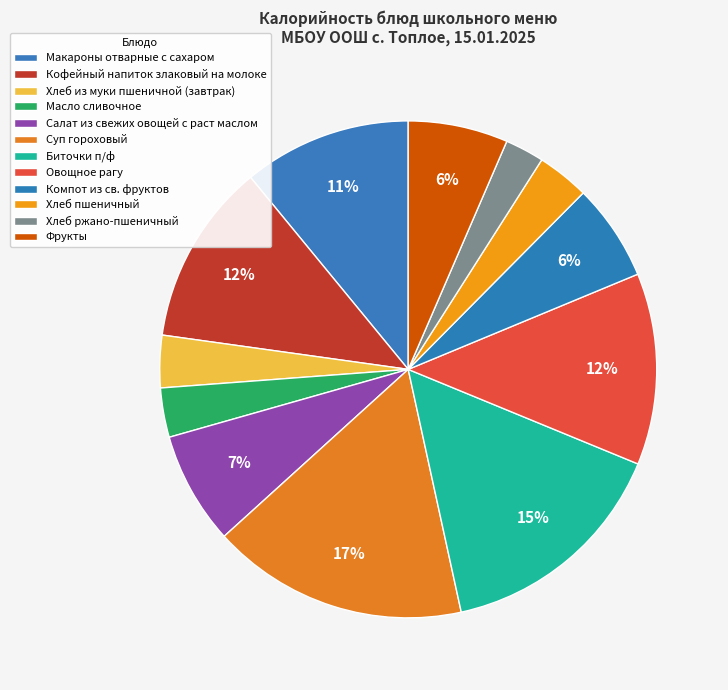

How many slices are in this pie chart?

12